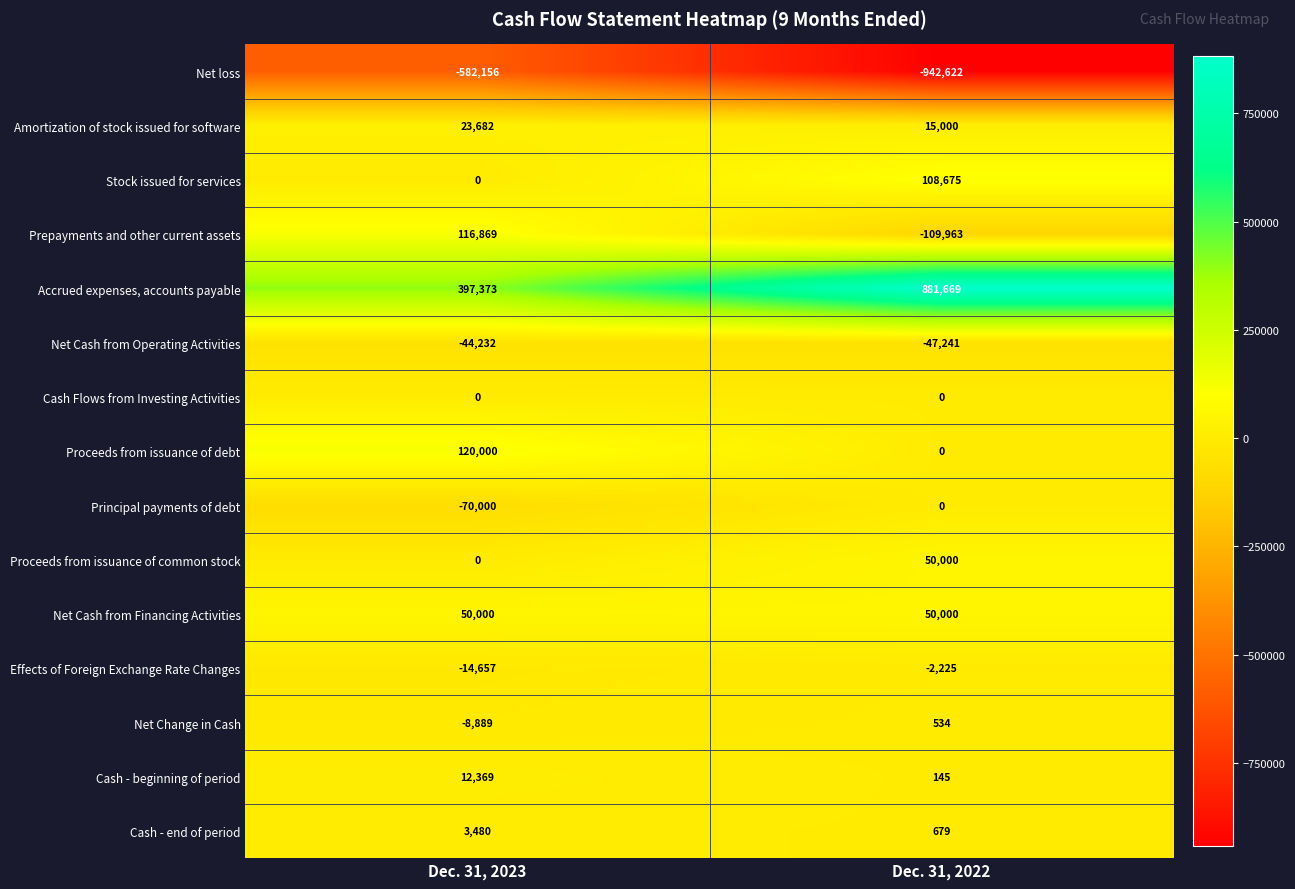

Is it true that Net Cash from Financing Activities equals 50000 at Dec. 31, 2022?

True